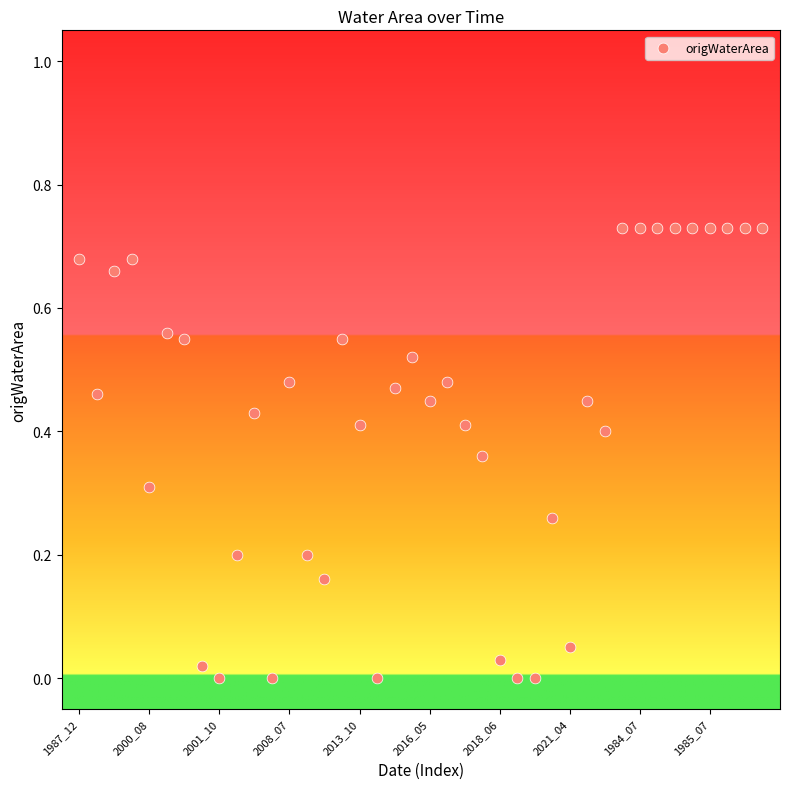

Count the number of points in this scatter plot.

40